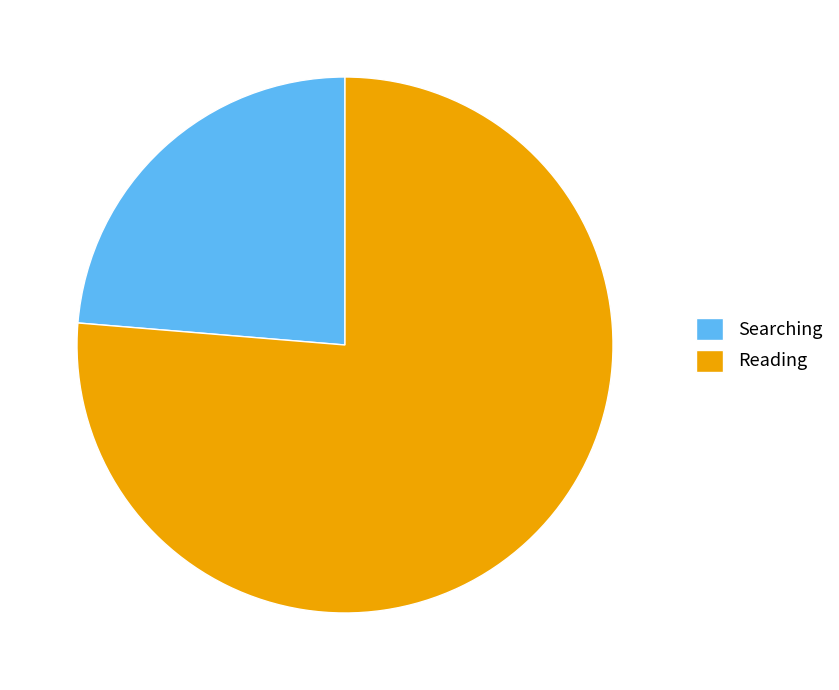

Is it true that Searching is 13% of the pie?

False